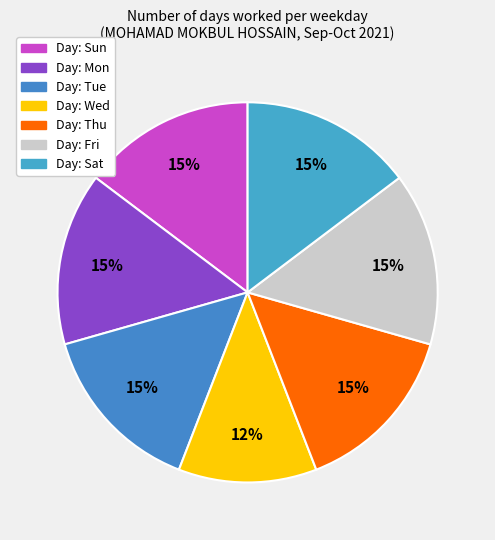

Count the number of slices in the pie.

7